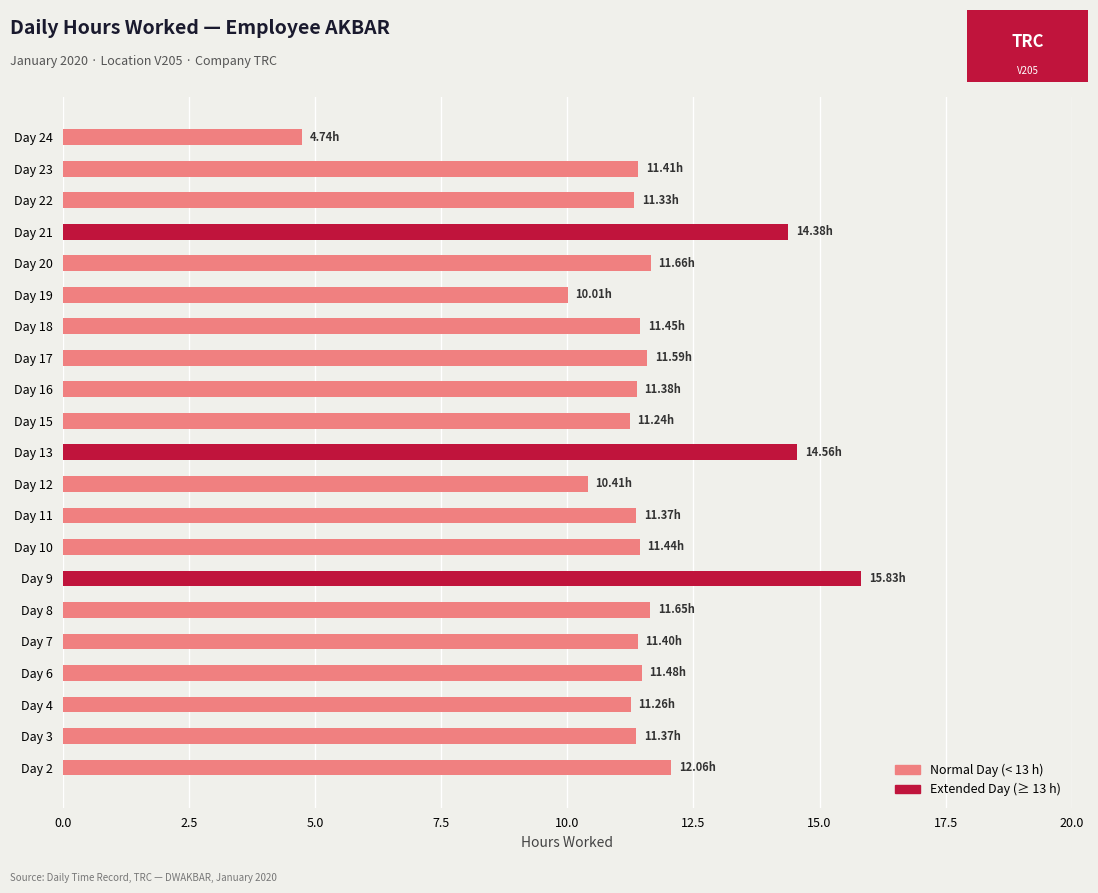

What is the smallest value displayed?

4.7